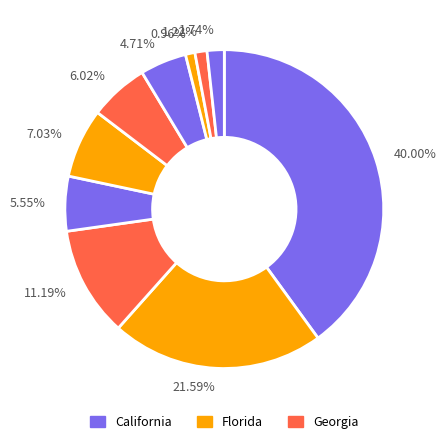

Is there a majority slice in this chart?

No